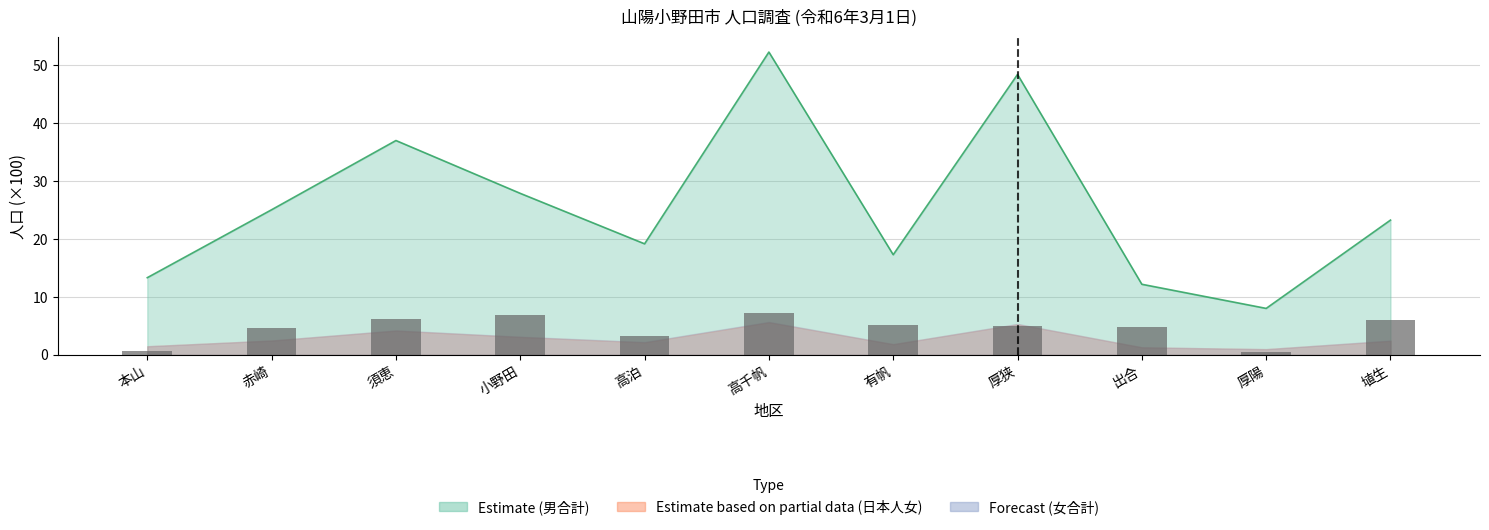

Reading right to left, extract all data points from this chart.

男合計 line: 埴生=23.3	厚陽=8.0	出合=12.2	厚狭=48.4	有帆=17.3	高千帆=52.3	高泊=19.2	小野田=27.9	須恵=37.0	赤崎=25.1	本山=13.3
外国人男×10: 埴生=6.0	厚陽=0.5	出合=4.8	厚狭=4.9	有帆=5.1	高千帆=7.2	高泊=3.3	小野田=6.8	須恵=6.1	赤崎=4.6	本山=0.7